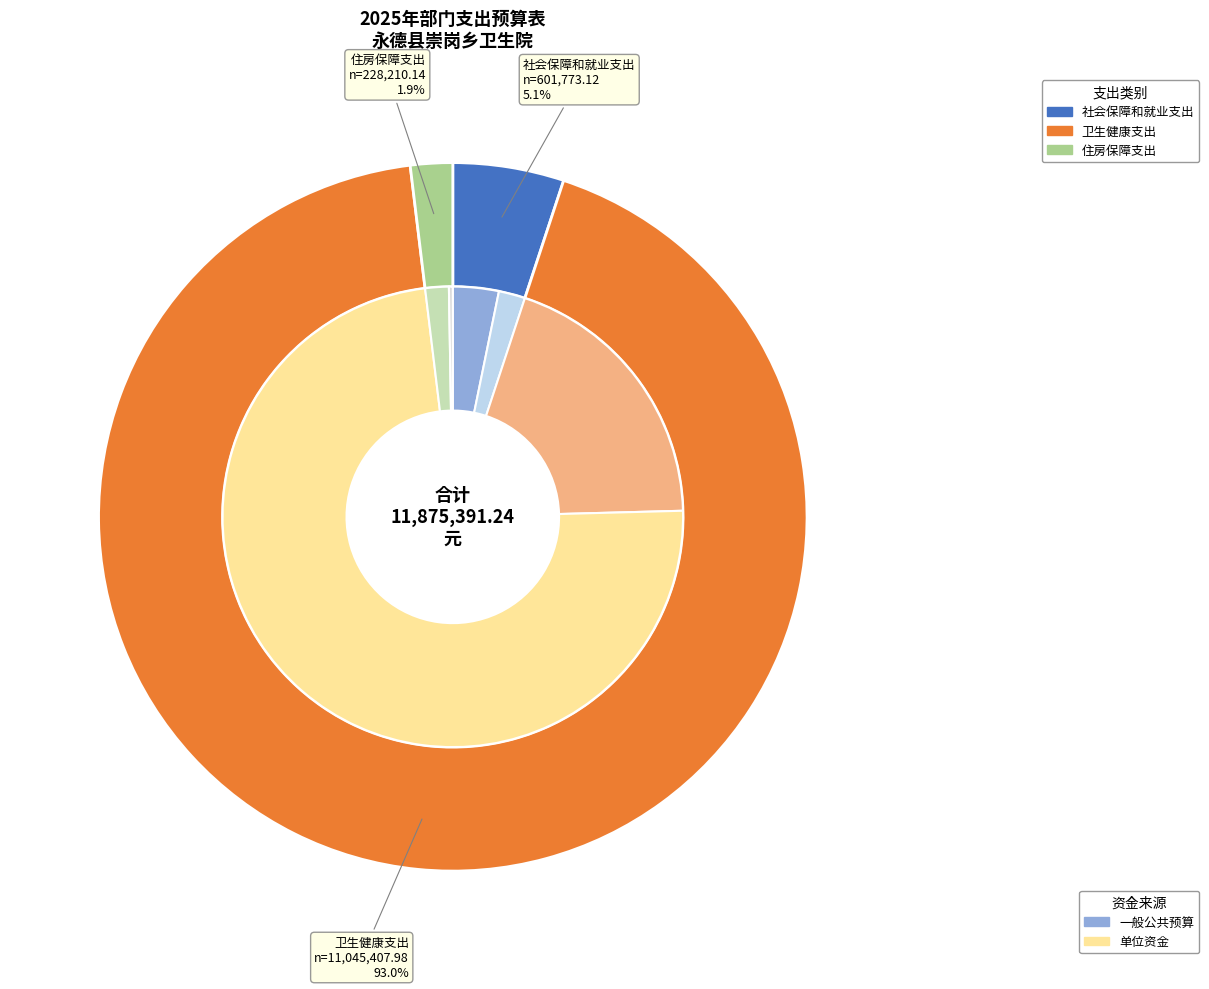

To the nearest percent, what portion does 卫生健康支出 represent?

93%